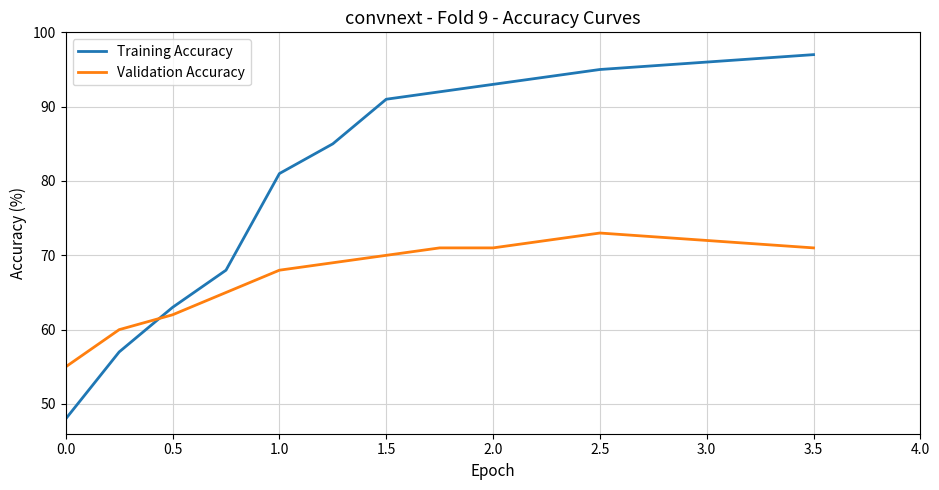

How many intersections are there between Training Accuracy and Validation Accuracy?

1